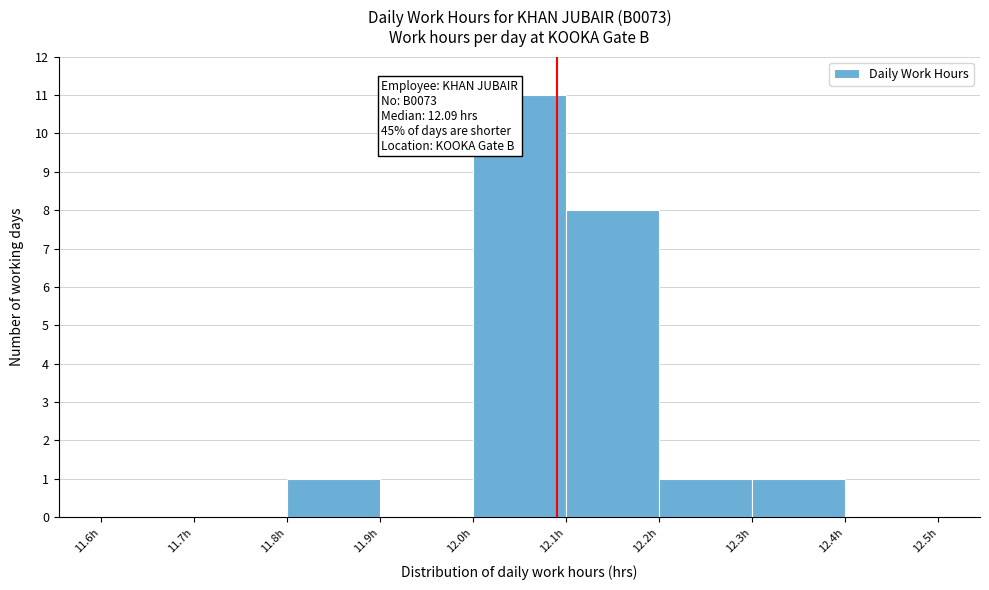

Which range on the x-axis has the tallest bar?

12.0 to 12.1